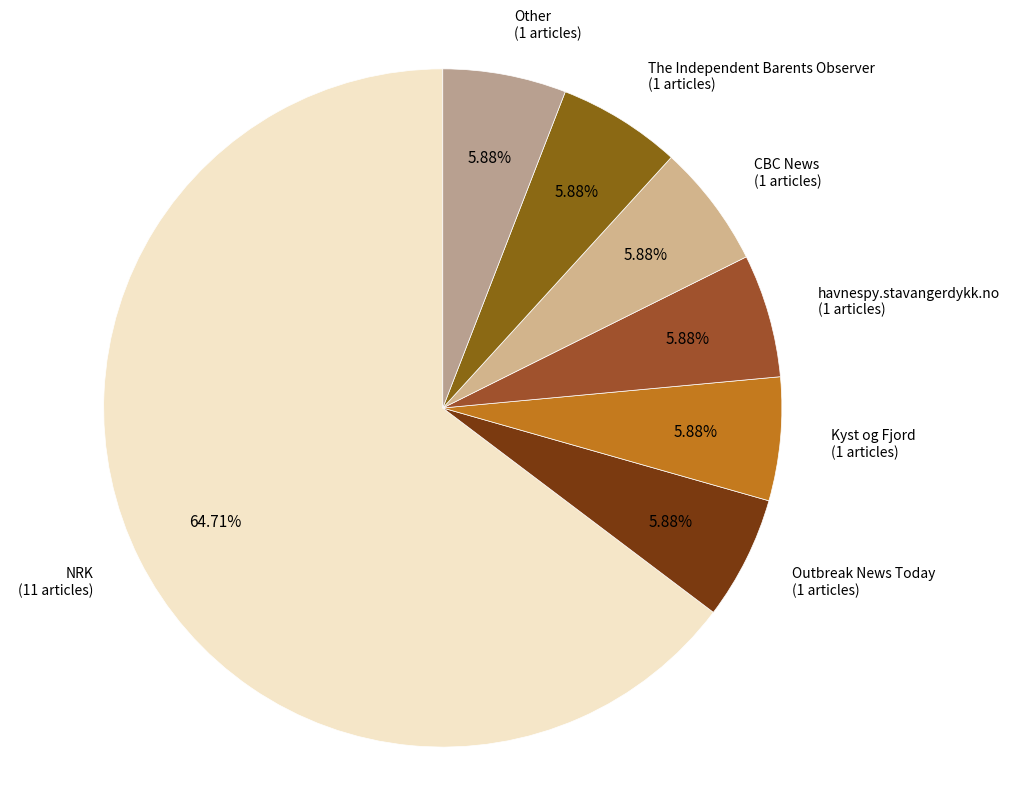

To the nearest percent, what is the average slice percentage?

14%